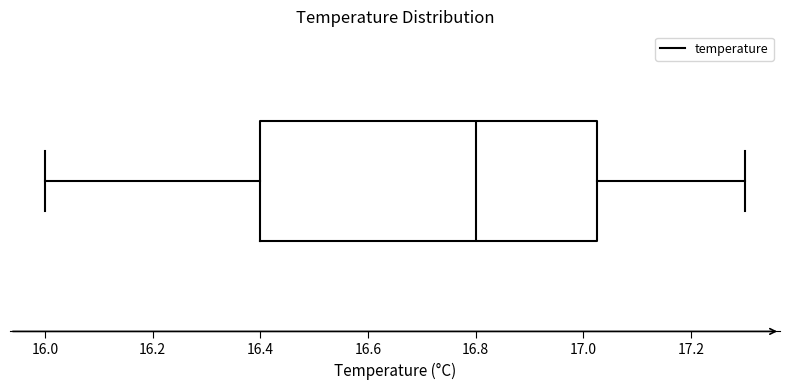

Transcribe this box plot: give where the median line is, the range the box spans, and where the two whiskers end, as read against the x-axis. The values are not printed on the chart, so give them approximately, as read against the axis.

median 16.80, box 16.40 to 17.02, whiskers 16.00 to 17.30